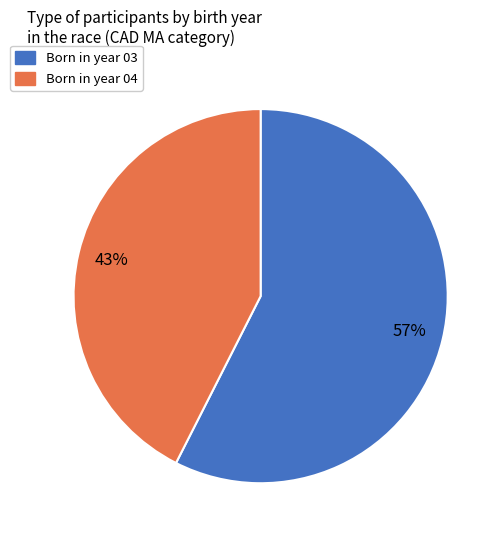

To the nearest percent, what is the average slice percentage?

50%